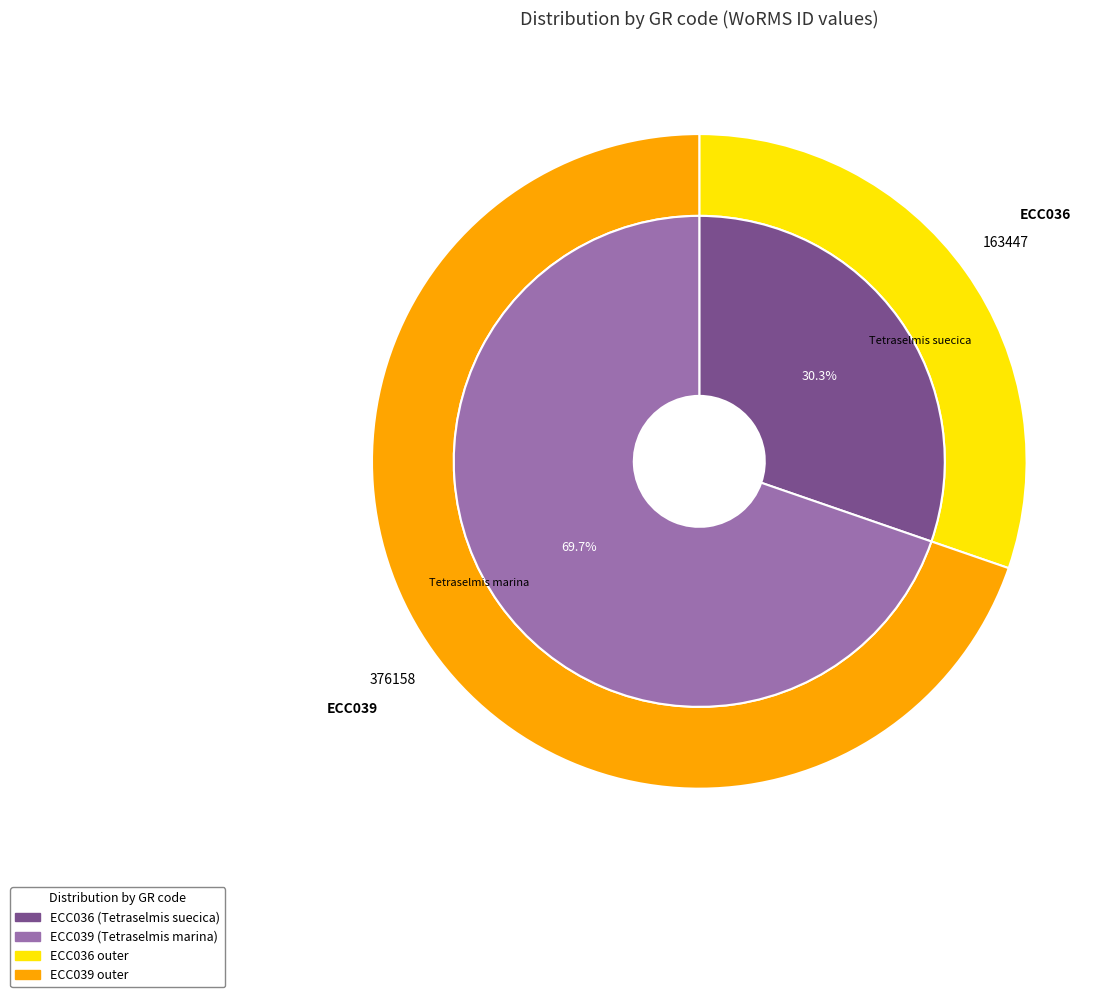

Which category has the smallest portion of the pie?

ECC036